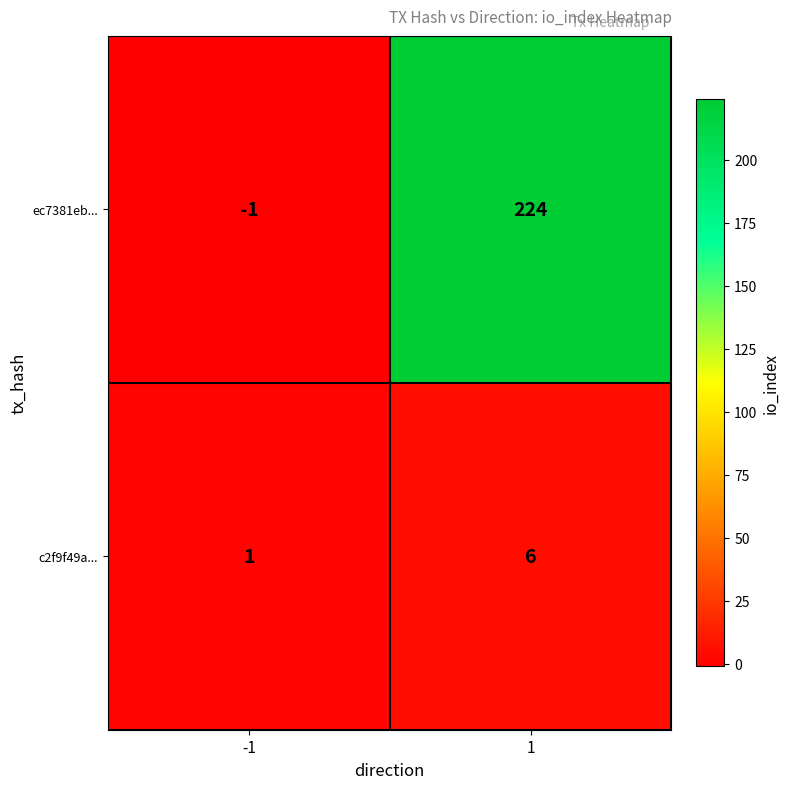

Which series has the largest range (max minus min)?

ec7381eb...